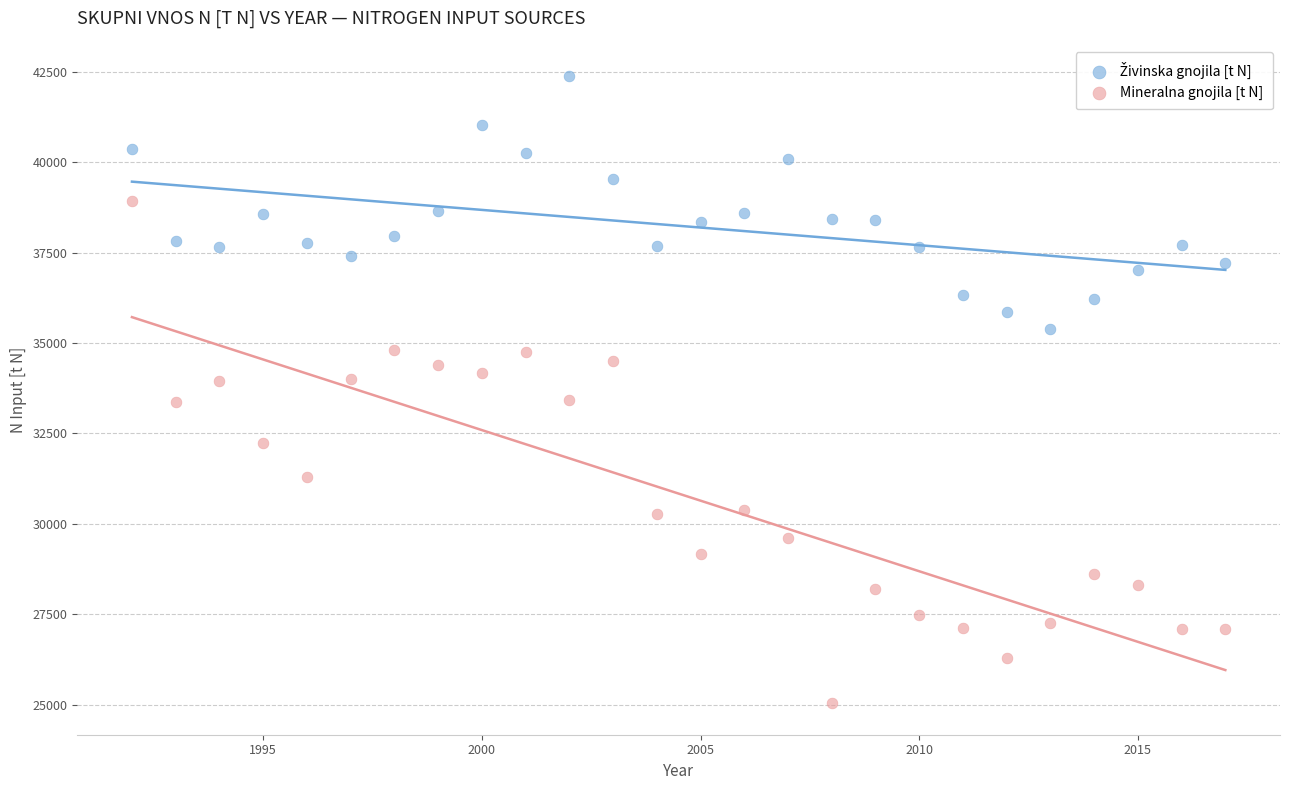

Which series reaches the minimum Y coordinate?

Mineralna gnojila [t N]